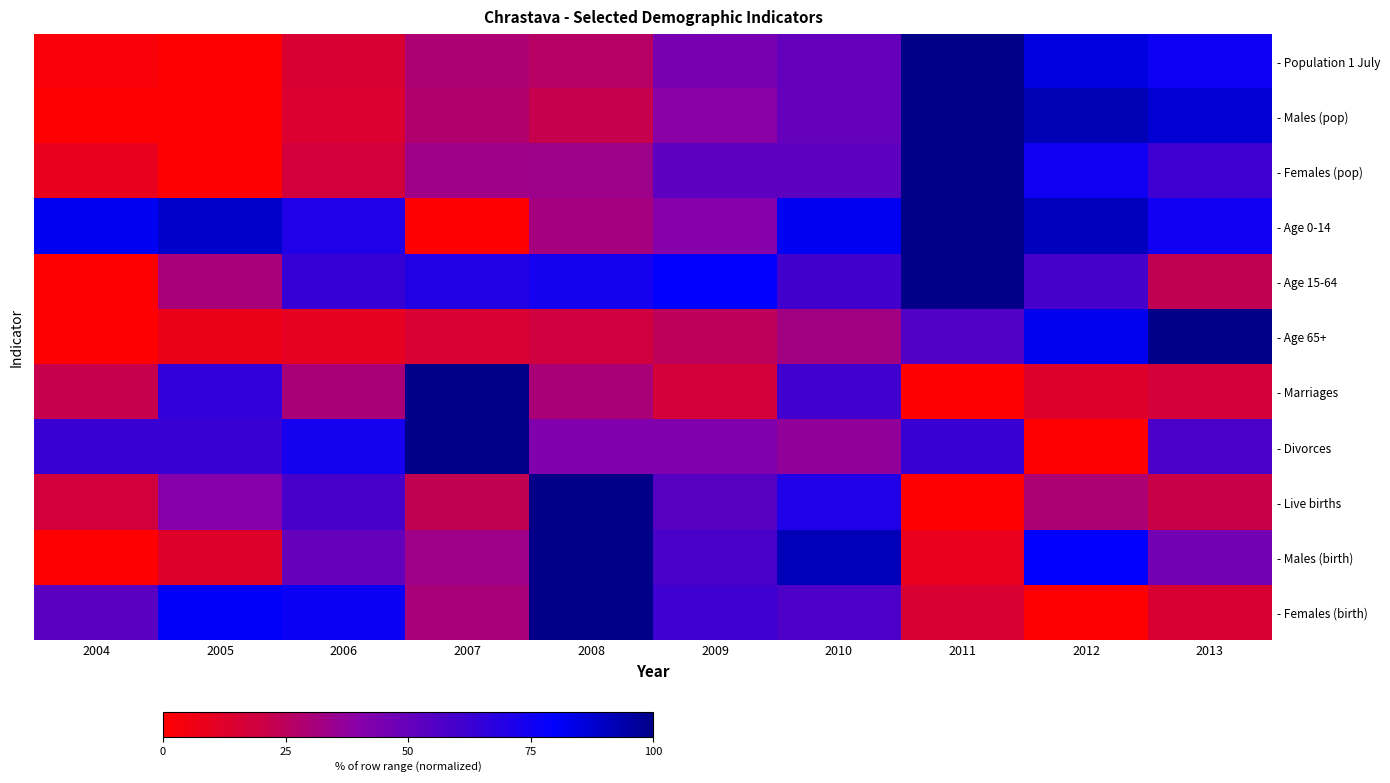

List the series in order of their peak value, highest first.

- Population 1 July, - Males (pop), - Females (pop), - Age 0-14, - Age 15-64, - Age 65+, - Marriages, - Divorces, - Live births, - Males (birth), - Females (birth)